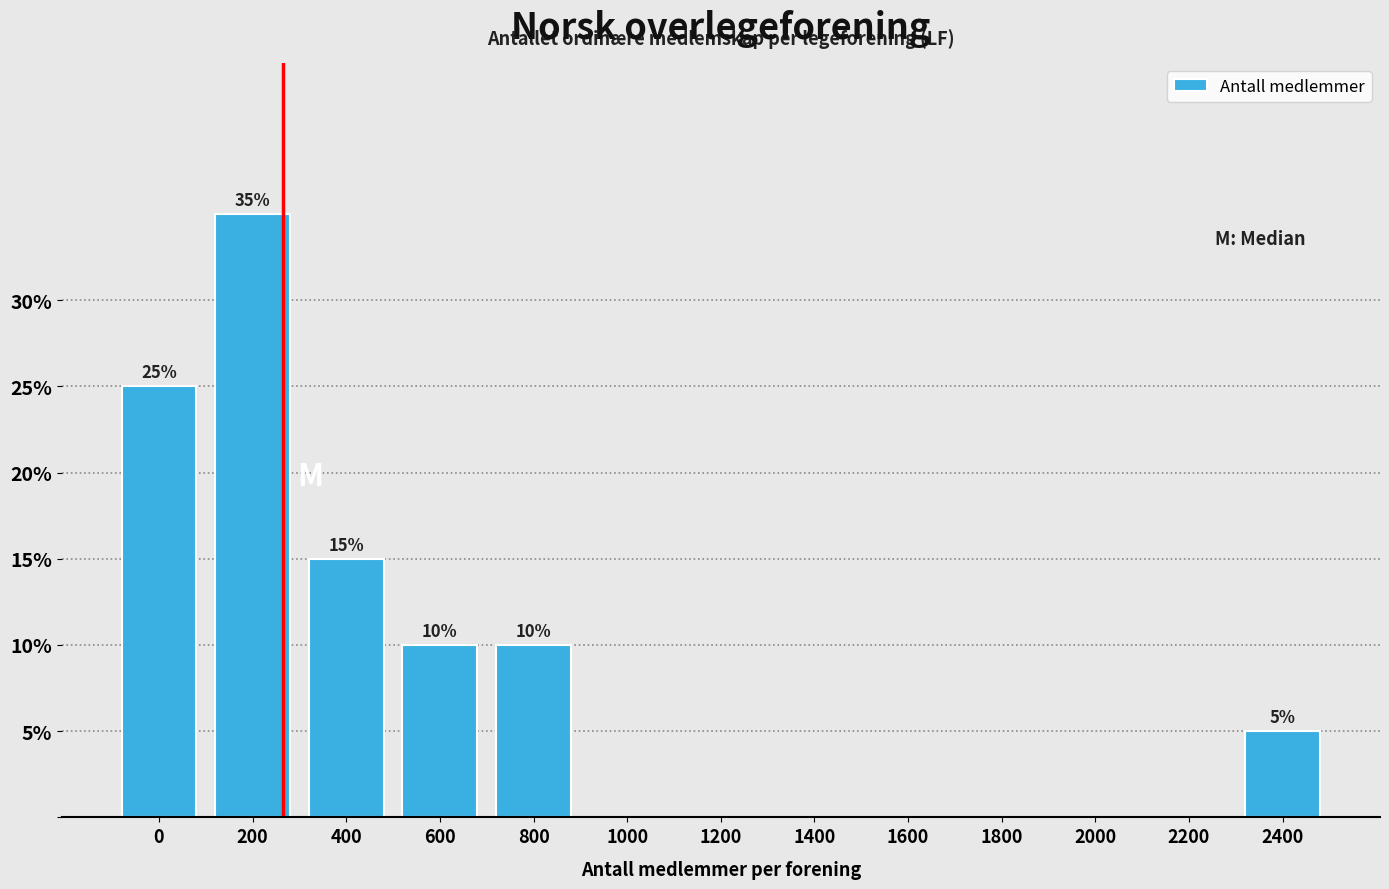

Reading right to left, transcribe all the data shown in this chart.

2400=5	2200=0	2000=0	1800=0	1600=0	1400=0	1200=0	1000=0	800=10	600=10	400=15	200=35	0=25